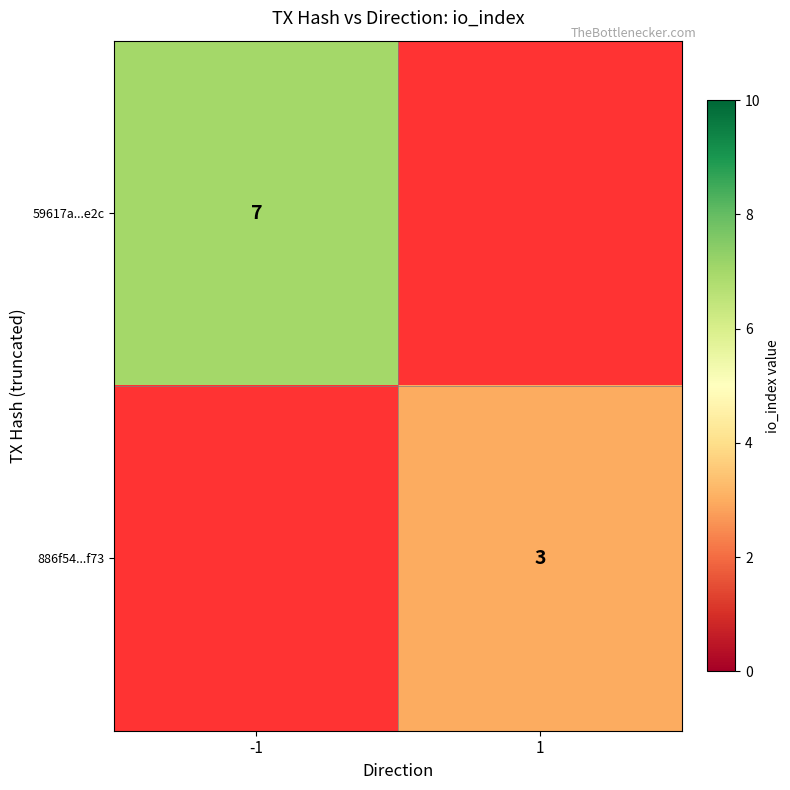

What is the minimum value shown in the chart?

3.0